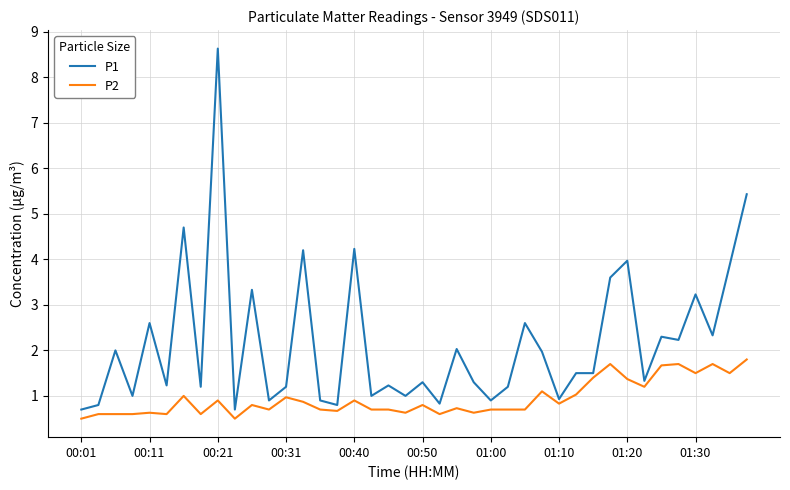

Which series has the largest total across all categories?

P1